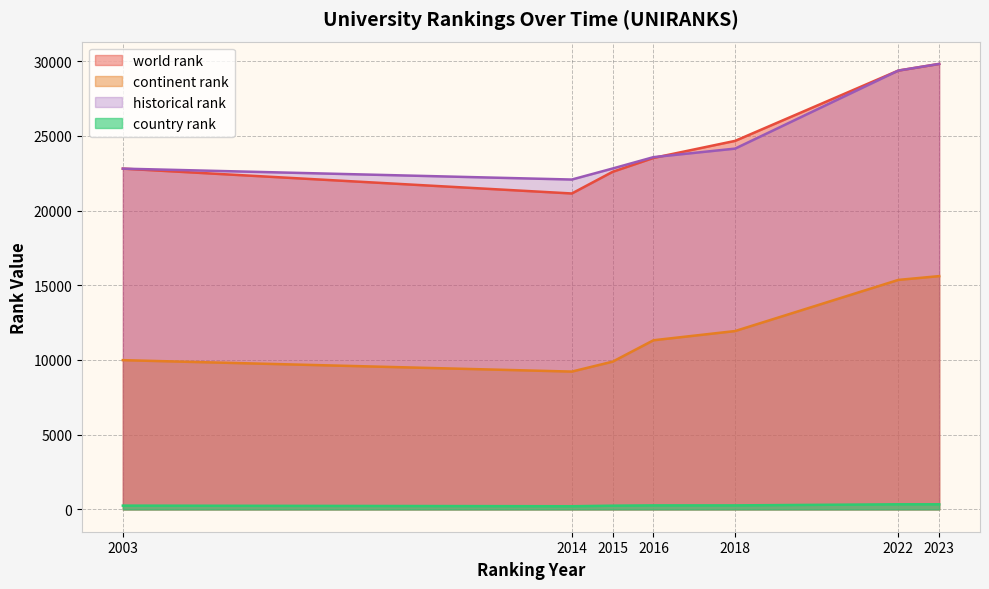

Which series has the largest total across all categories?

world rank